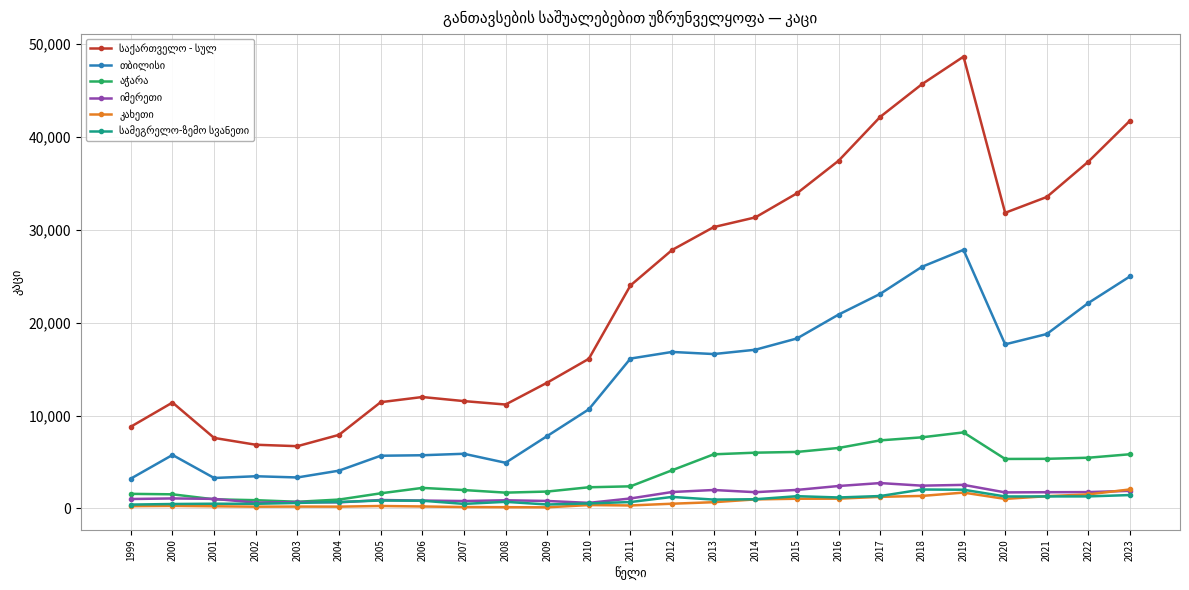

How many categories are shown in the chart?

25